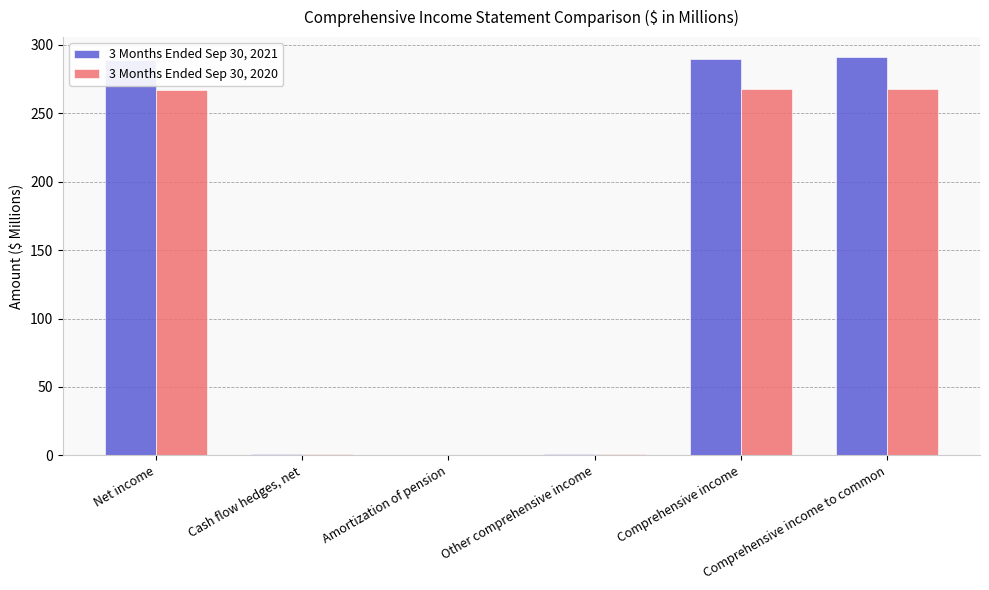

What is the average value of the 3 Months Ended Sep 30, 2021 series?

145.2